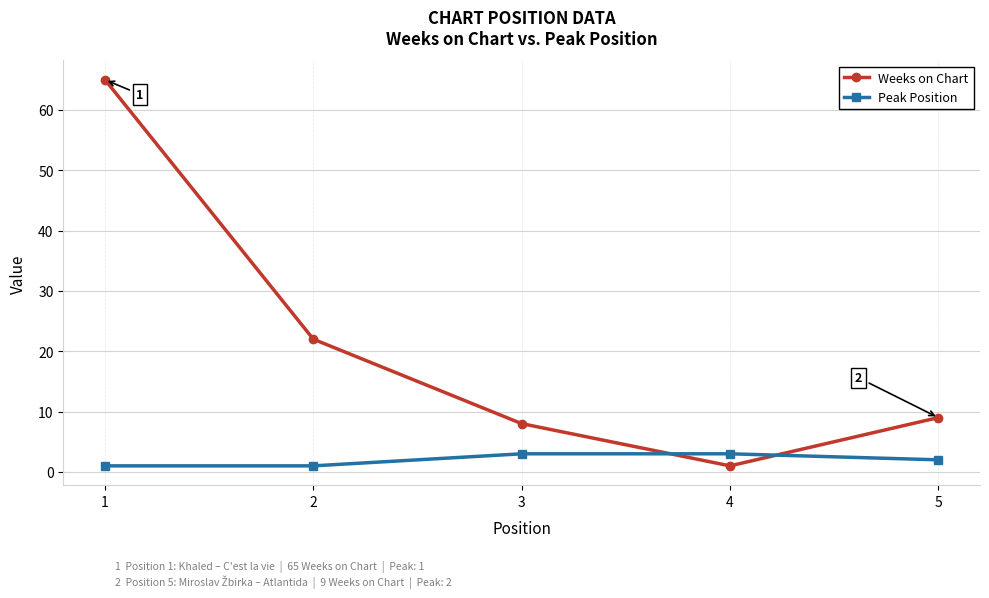

Where is Weeks on Chart nearest to the value 33?

2